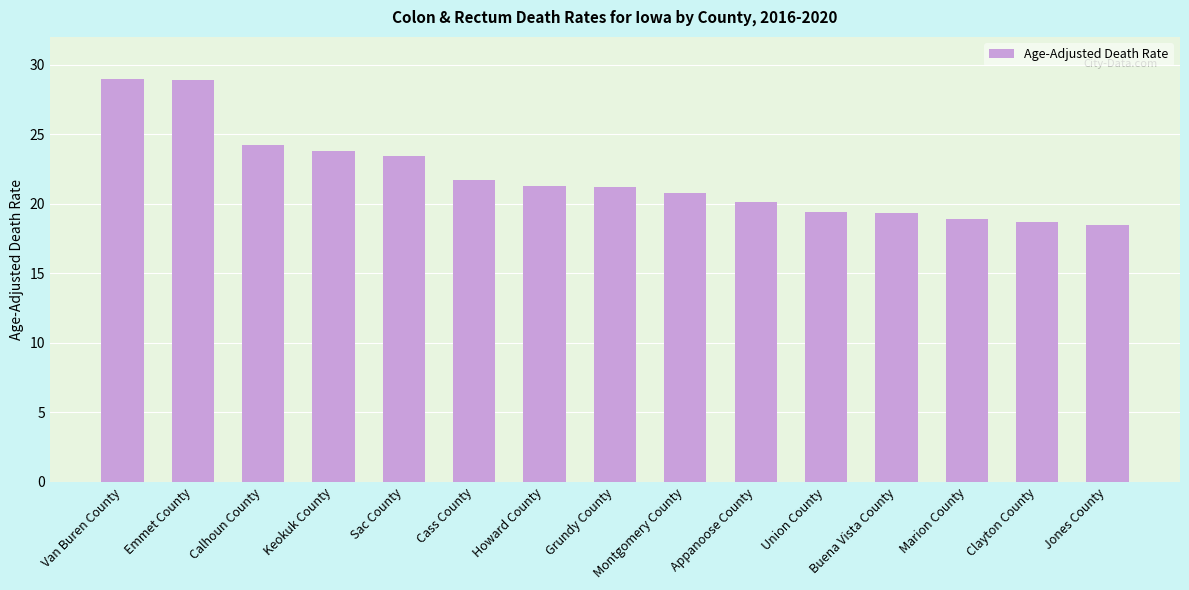

What is the maximum value shown in the chart?

29.0